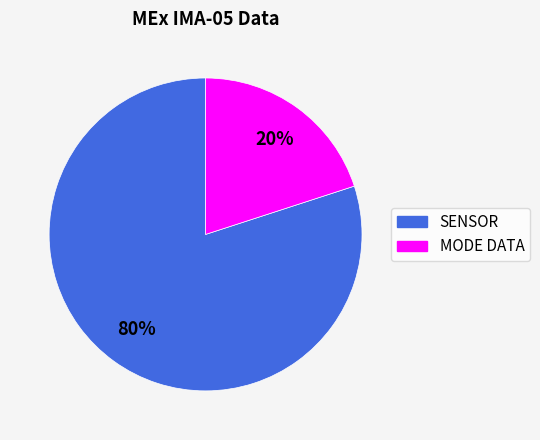

To the nearest percent, what is the average slice percentage?

50%